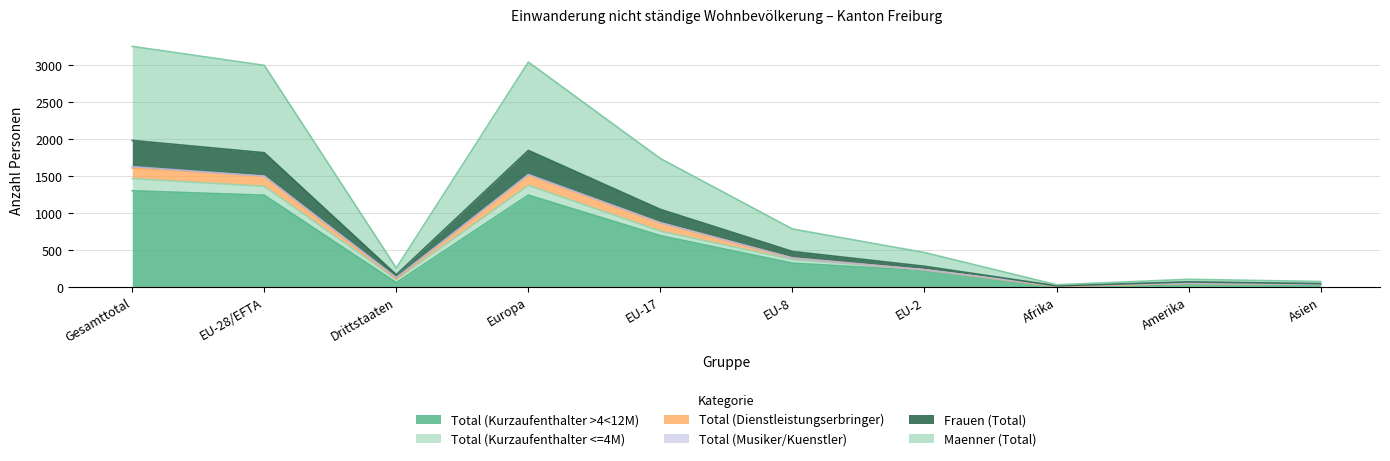

True or false: Maenner (Total) has more than 0 points higher than both neighbors.

True